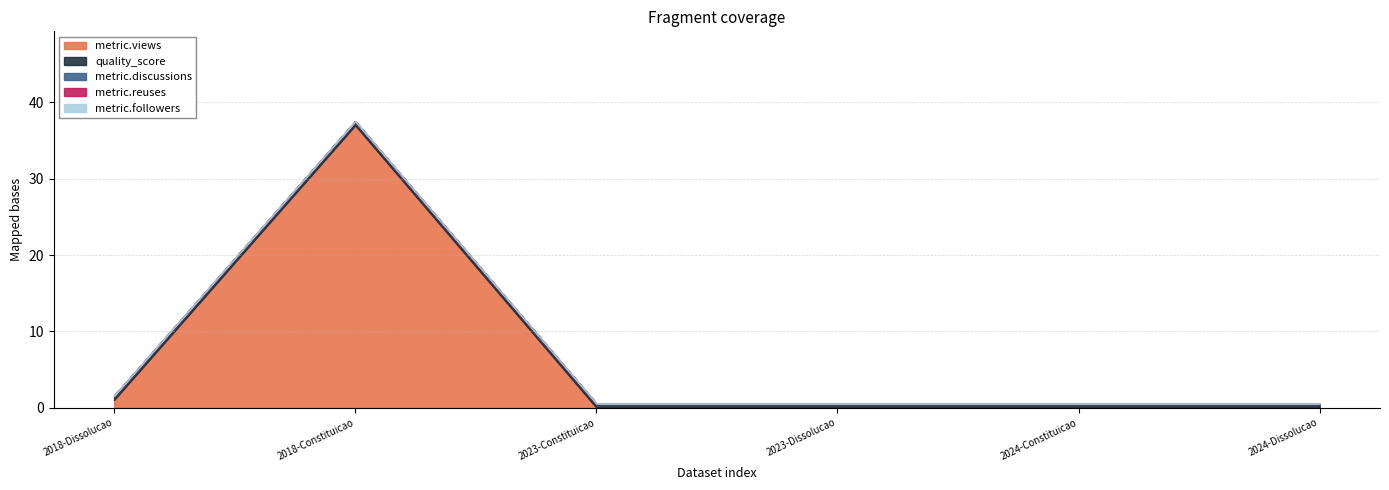

True or false: metric.discussions has a value of 0.0 at 2018-Constituicao.

True